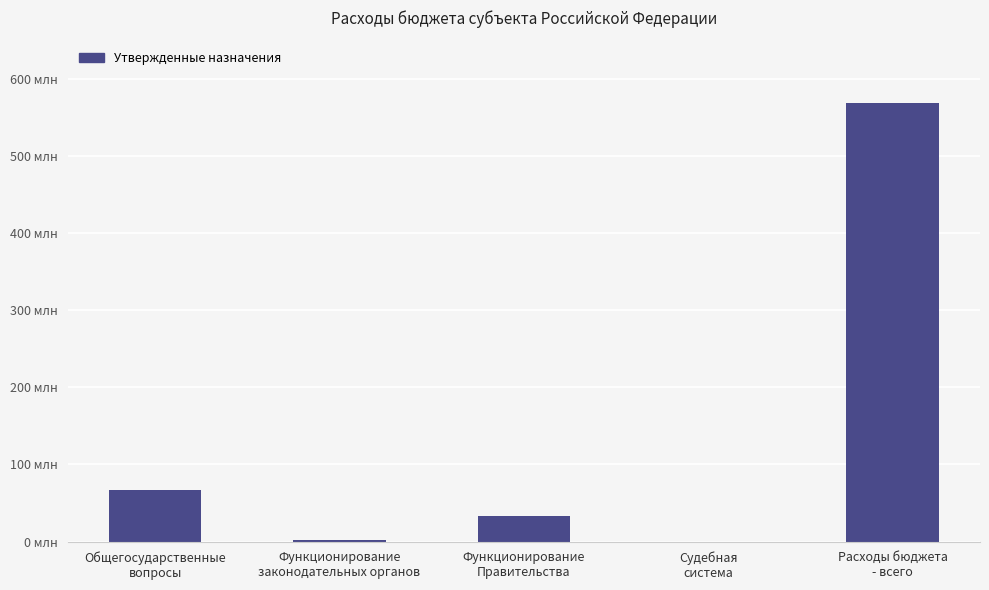

Is it true that the value at Функционирование
законодательных органов is 1877135.6?

True